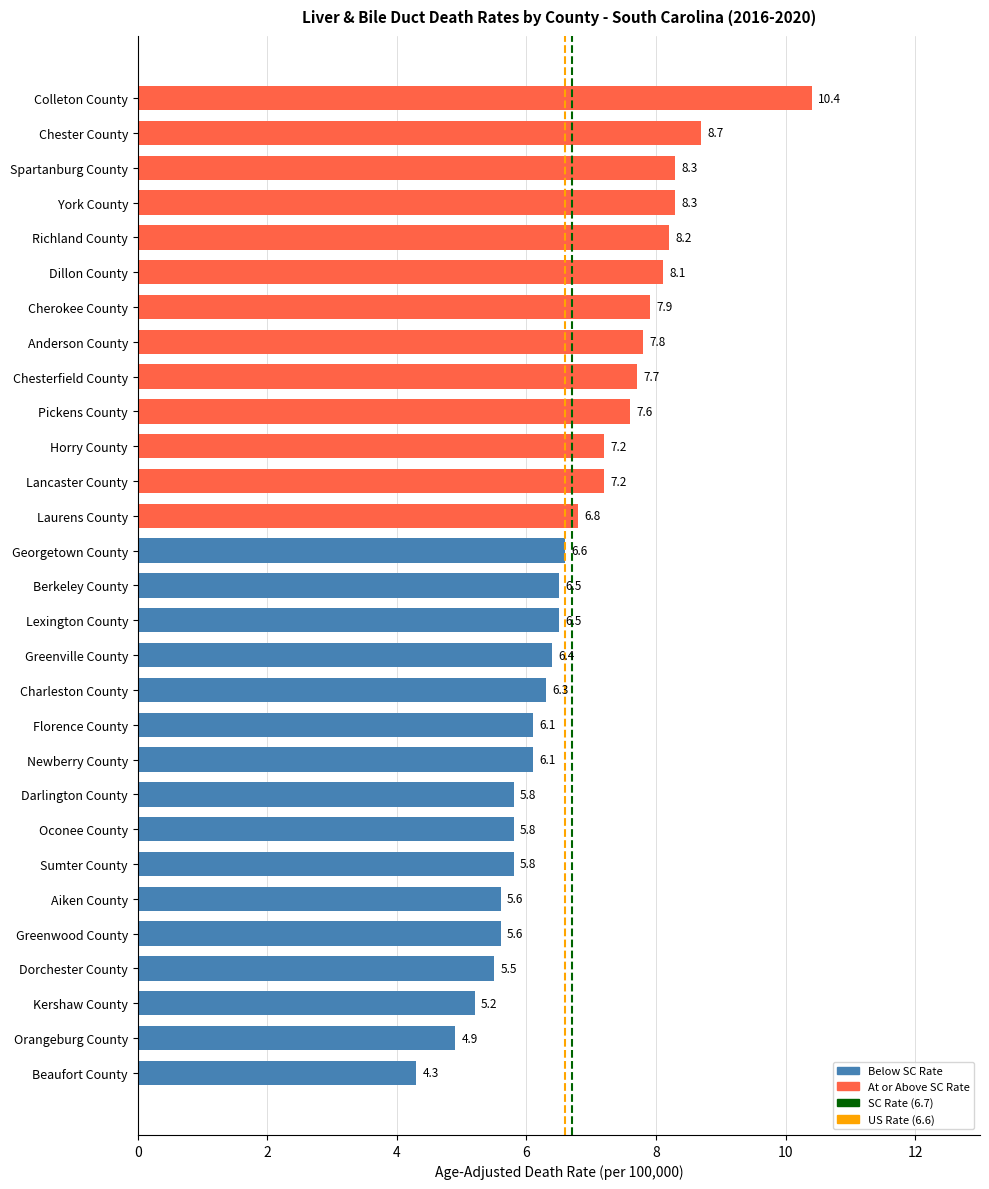

What is the difference between the maximum and minimum values?

6.1